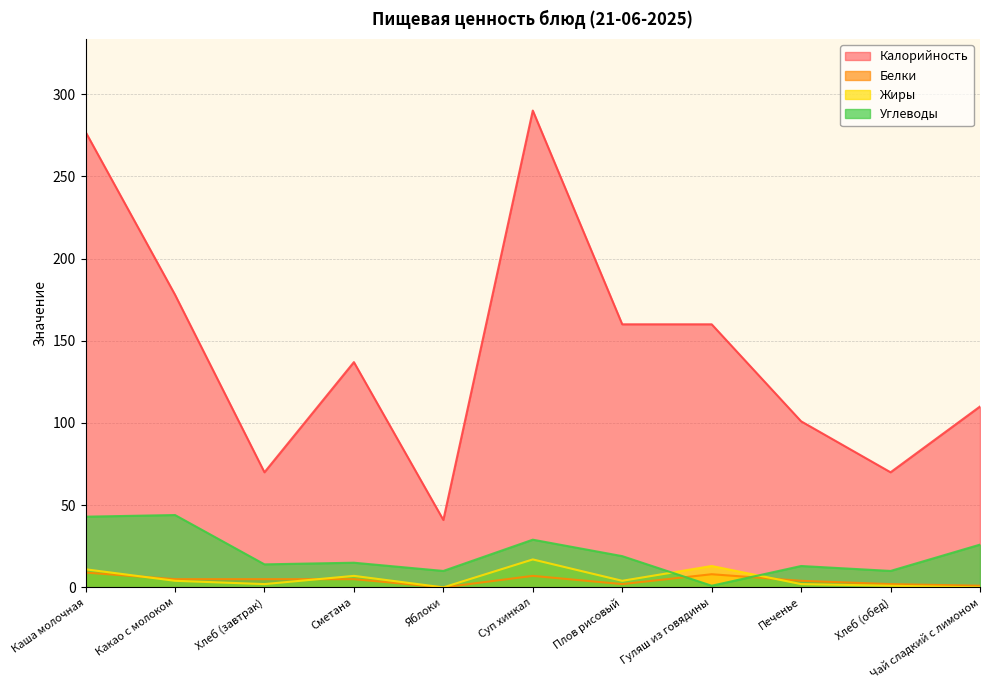

What is the label of the 9th point from the left?

Печенье